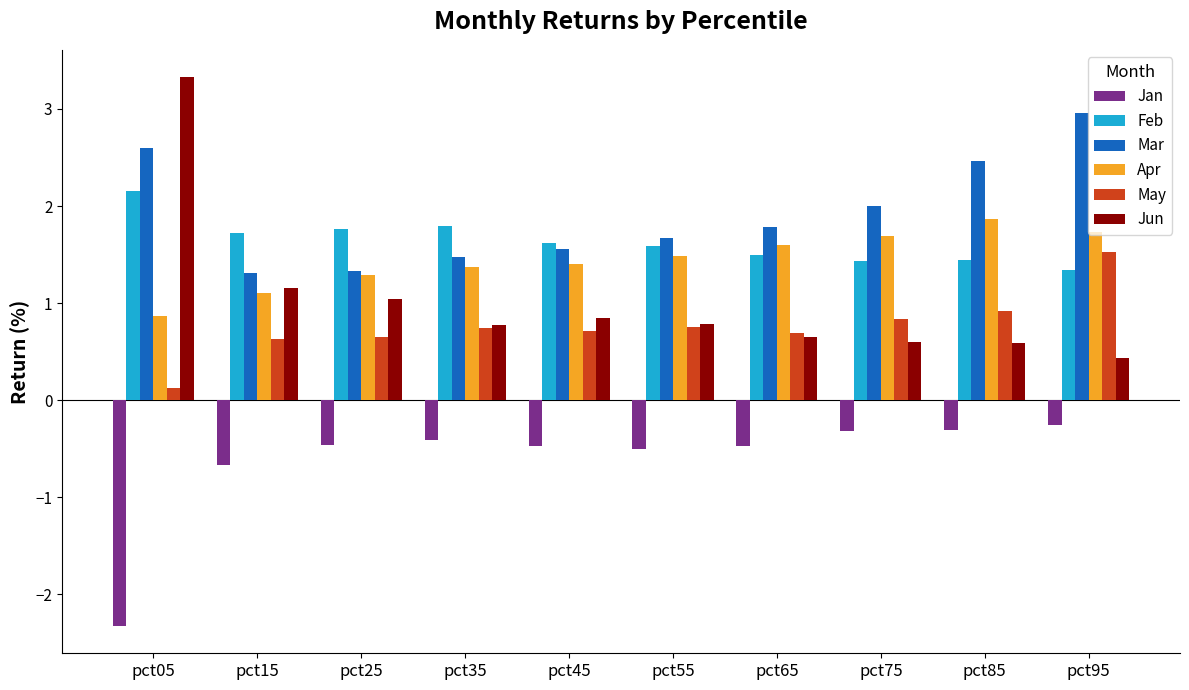

What is the value of the Jan bar at the 1st from the left?

-2.3